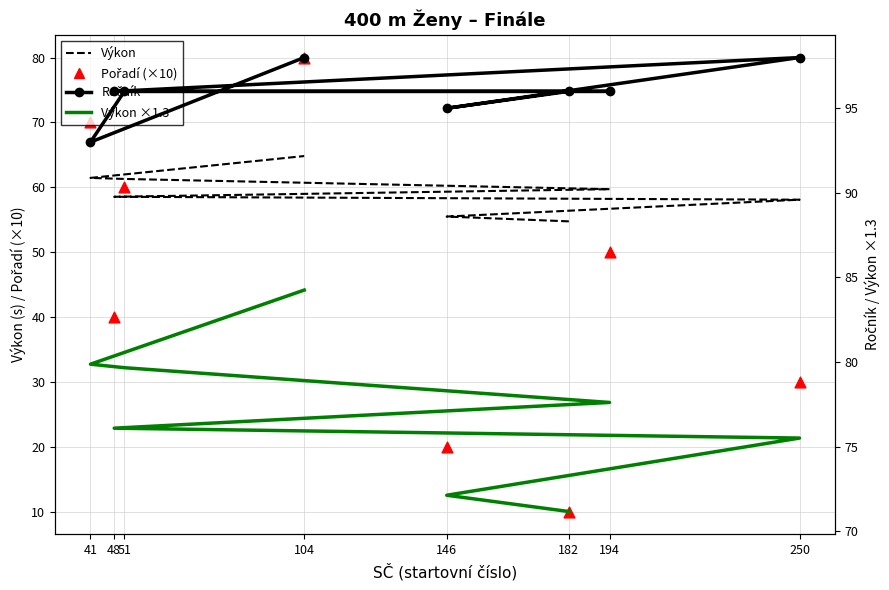

Which series has the widest spread of Y values?

Pořadí (×10)